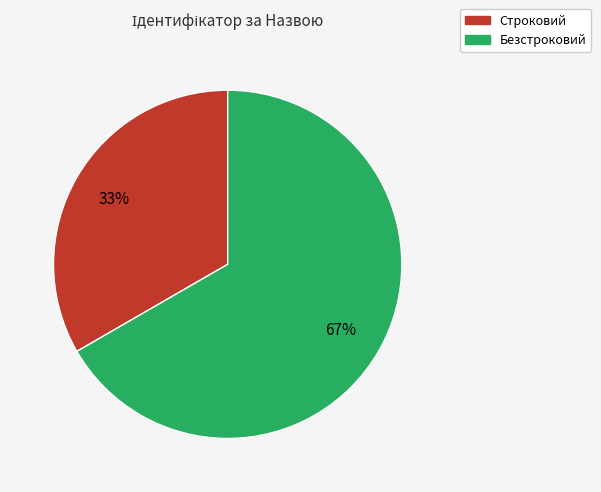

How many segments does this pie chart have?

2